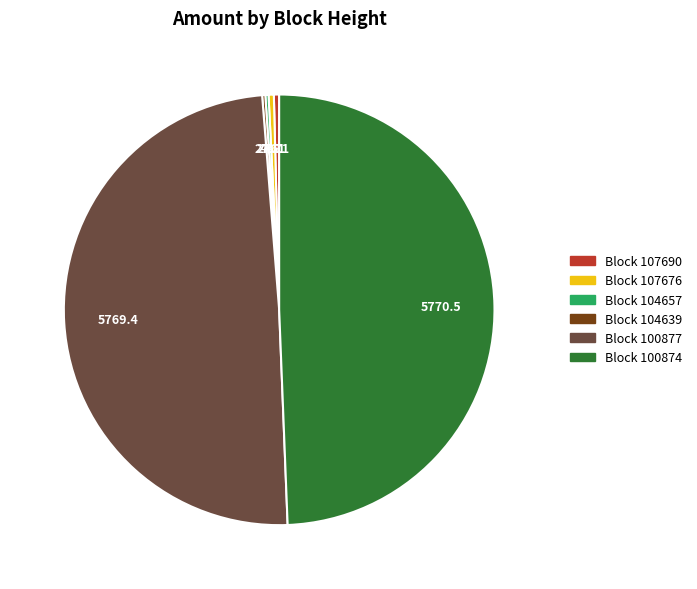

Is there a majority slice in this chart?

No